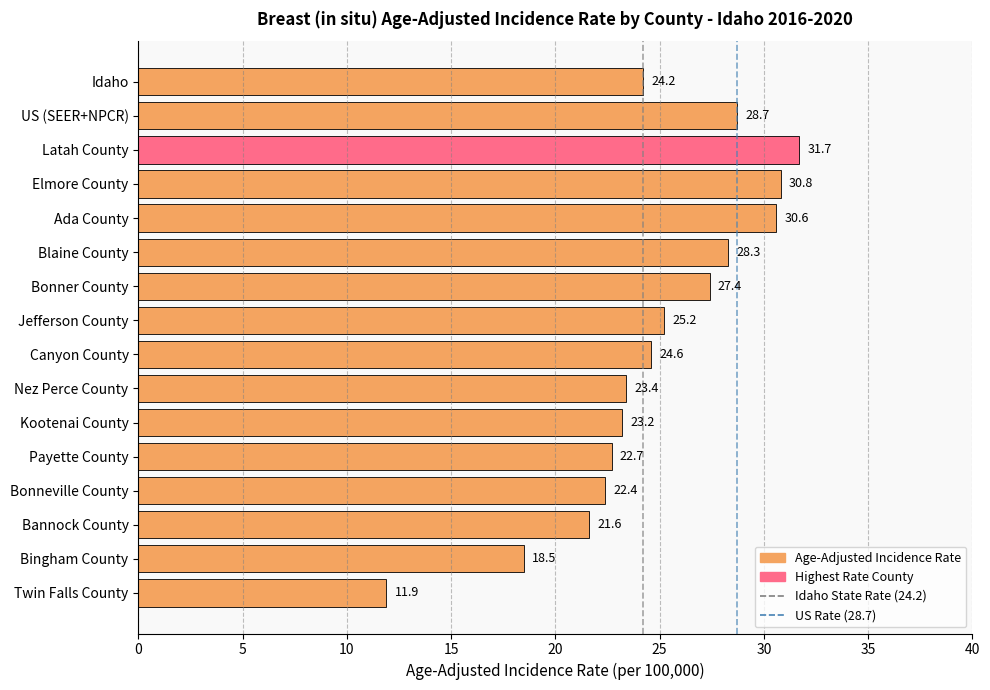

Which has a higher value, Kootenai County or Bingham County?

Kootenai County